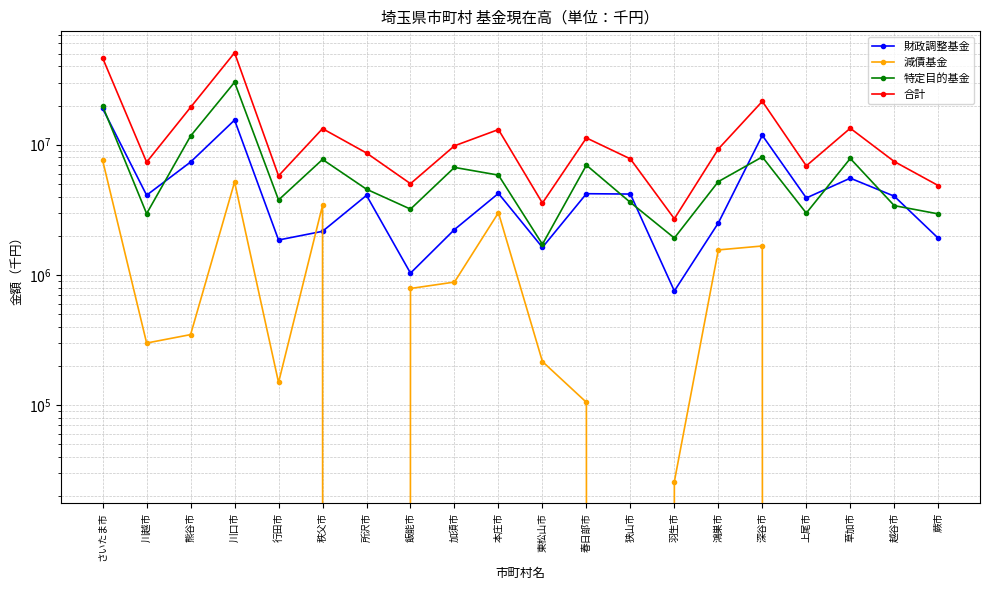

Which series has the largest range (max minus min)?

合計